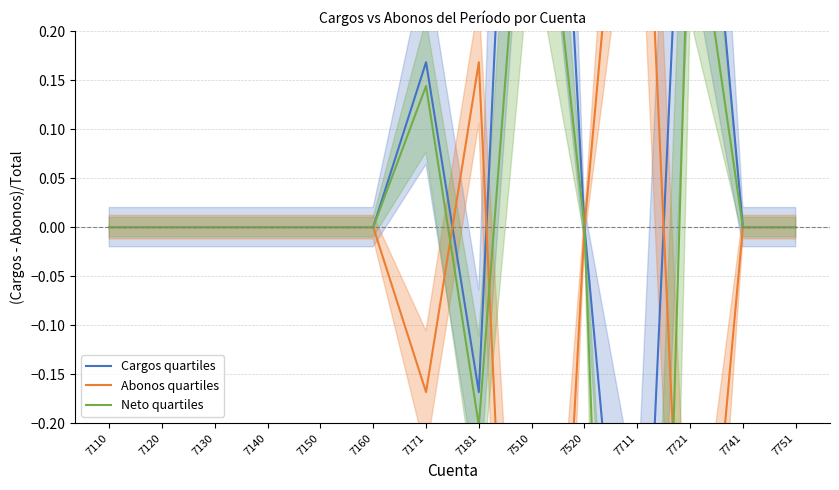

Which series has the widest spread of values?

Neto quartiles